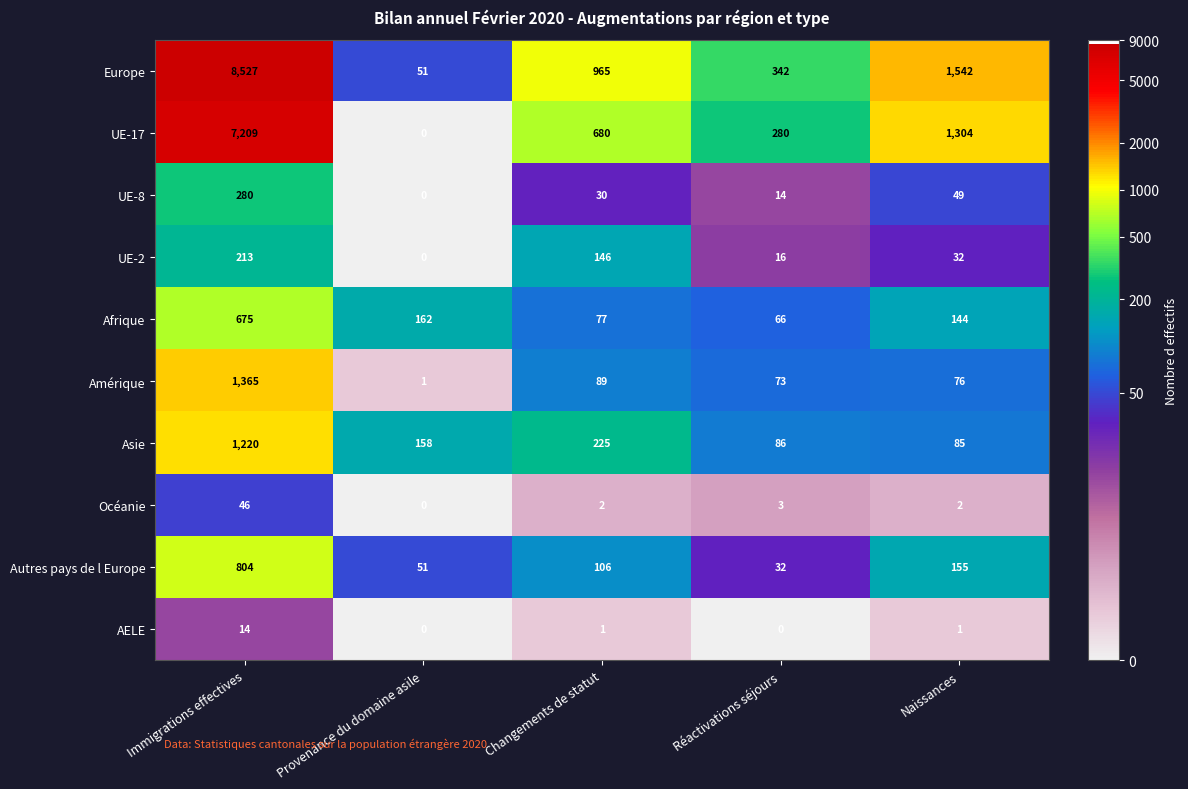

At which label is Afrique closest to 370?

Provenance du domaine asile